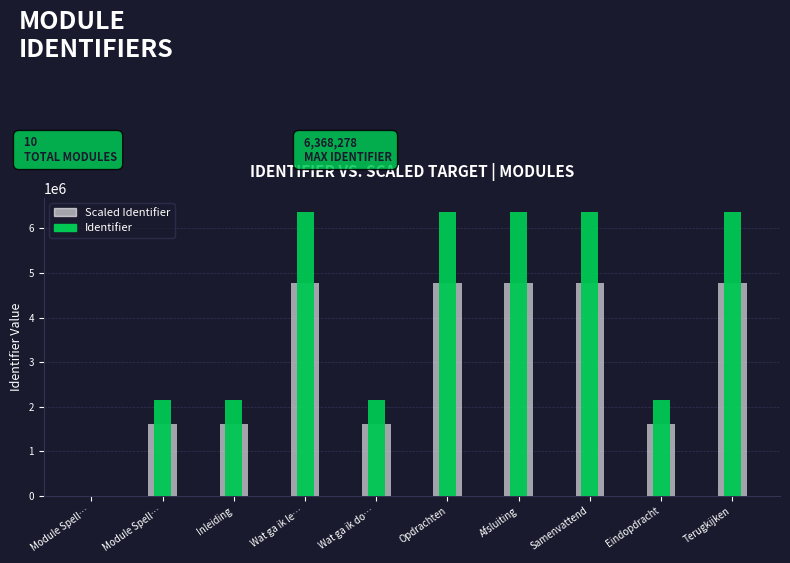

Is the value of Identifier at Eindopdracht greater than the value of Identifier (scaled) at Wat ga ik le…?

No